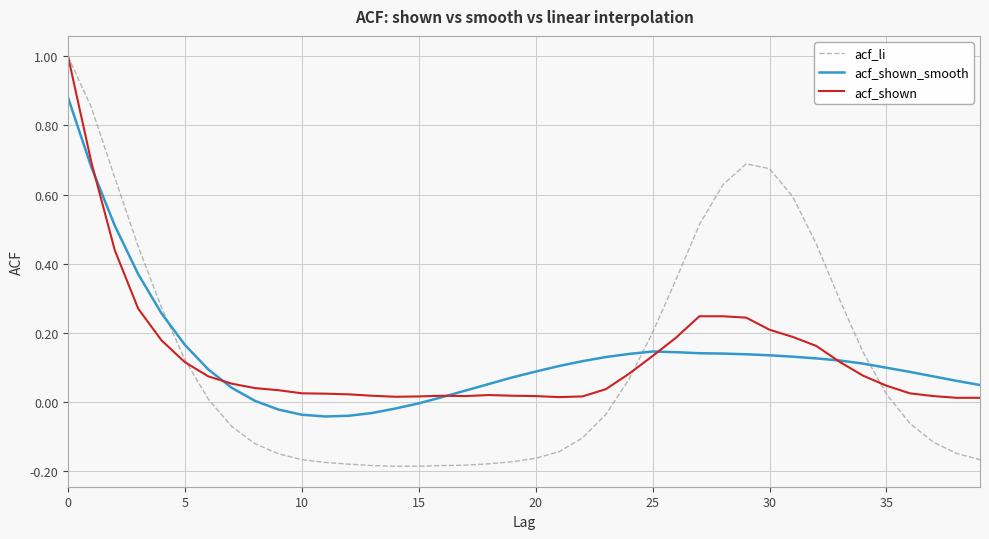

What is the difference between the second highest and second lowest values in the acf_li series?

1.0